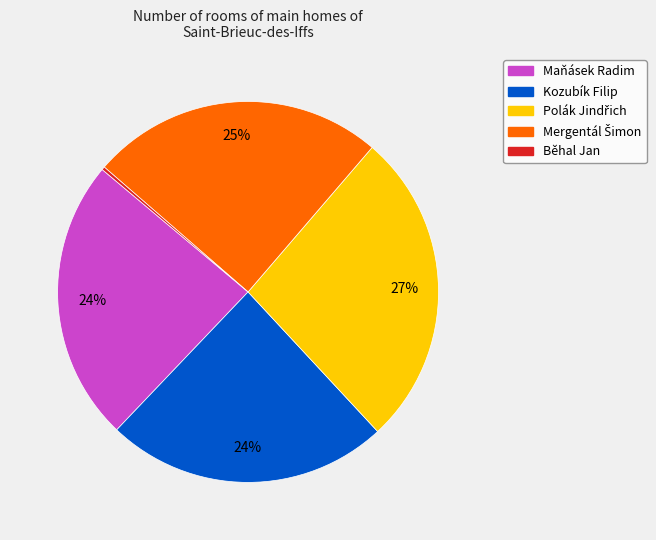

To the nearest percent, what percentage of the pie is Maňásek Radim?

24%